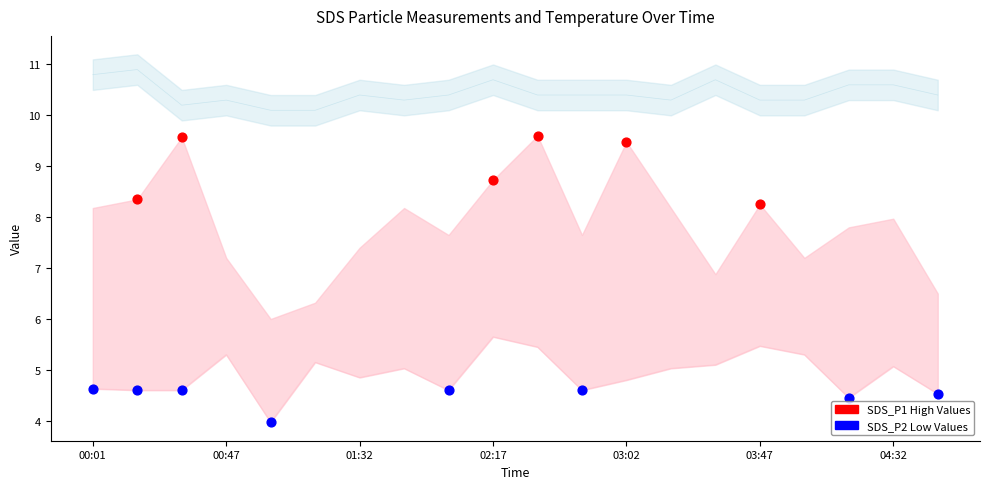

Which series has the largest Y range (max minus min)?

SDS_P1 High Values